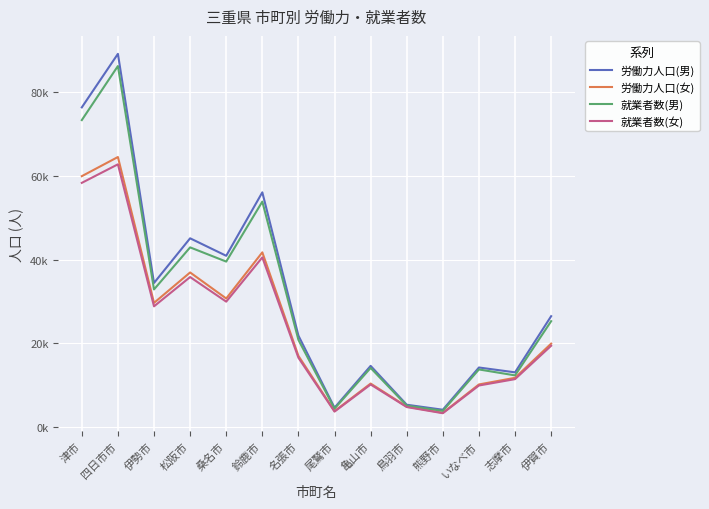

Rank the series by their maximum value, from lowest to highest.

就業者数(女), 労働力人口(女), 就業者数(男), 労働力人口(男)